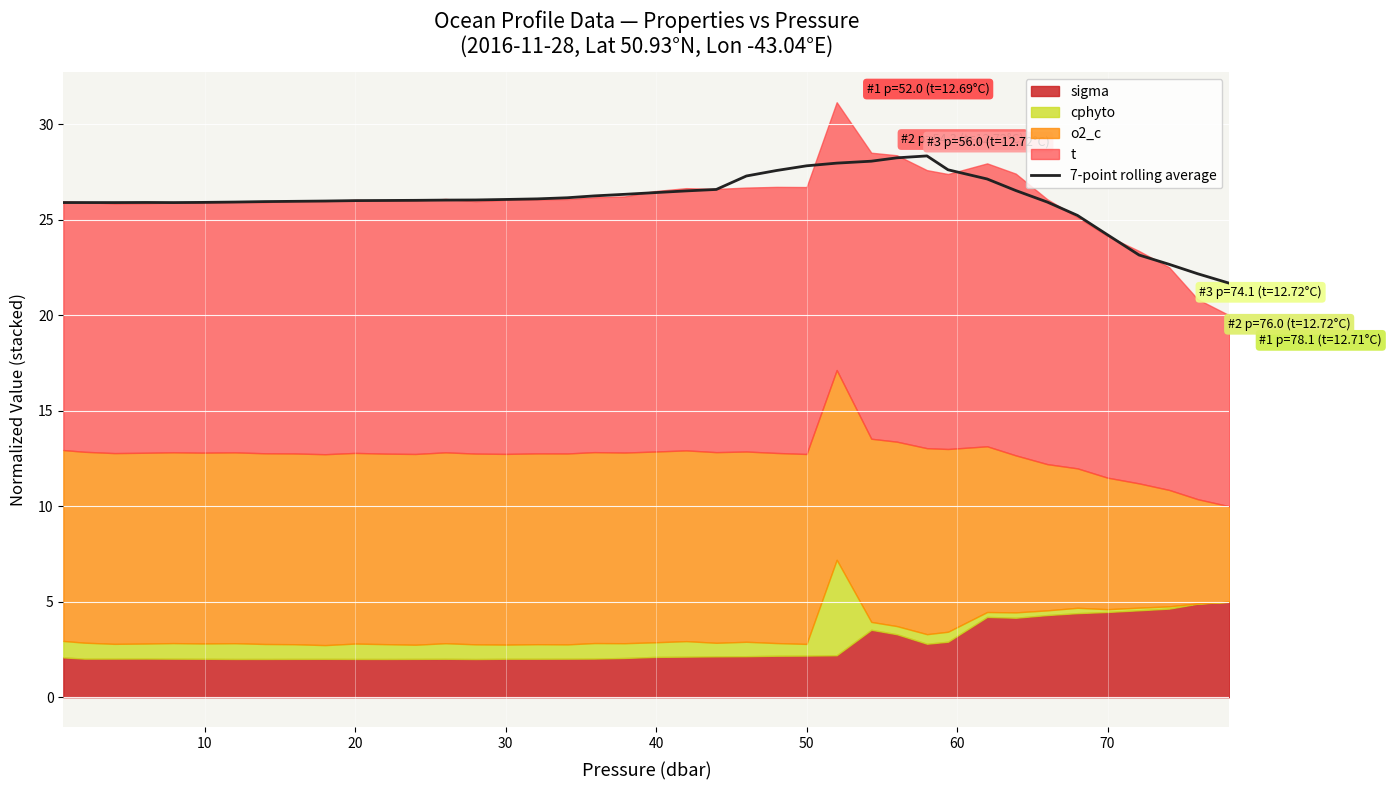

What is the maximum value for 7-point rolling average?

28.4